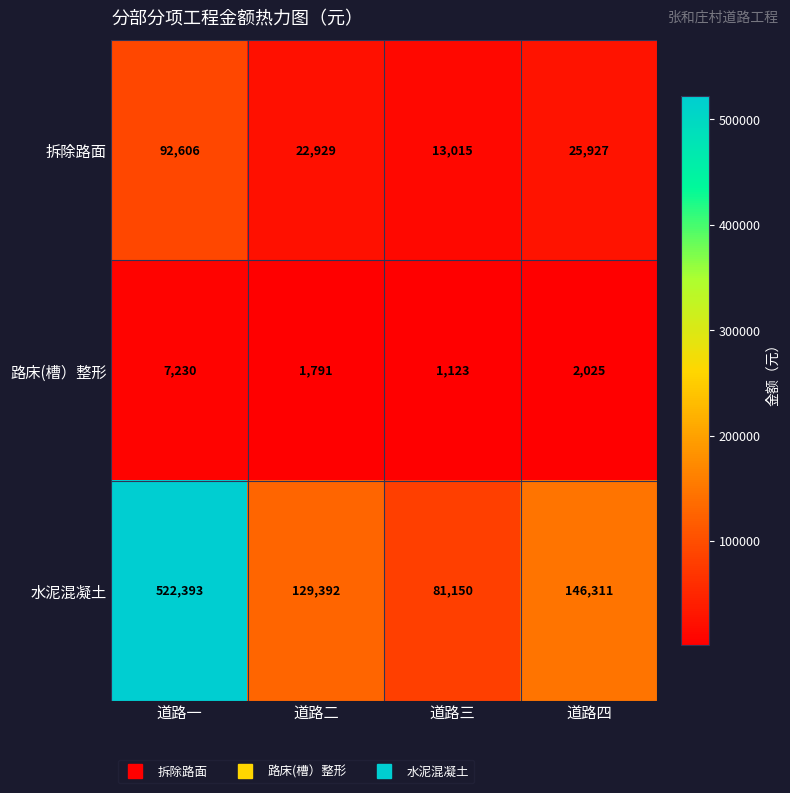

Reading left to right, extract all data points from this chart.

拆除路面: 92606	22929	13015	25927
路床(槽）整形: 7230	1791	1123	2025
水泥混凝土: 522393	129392	81150	146311